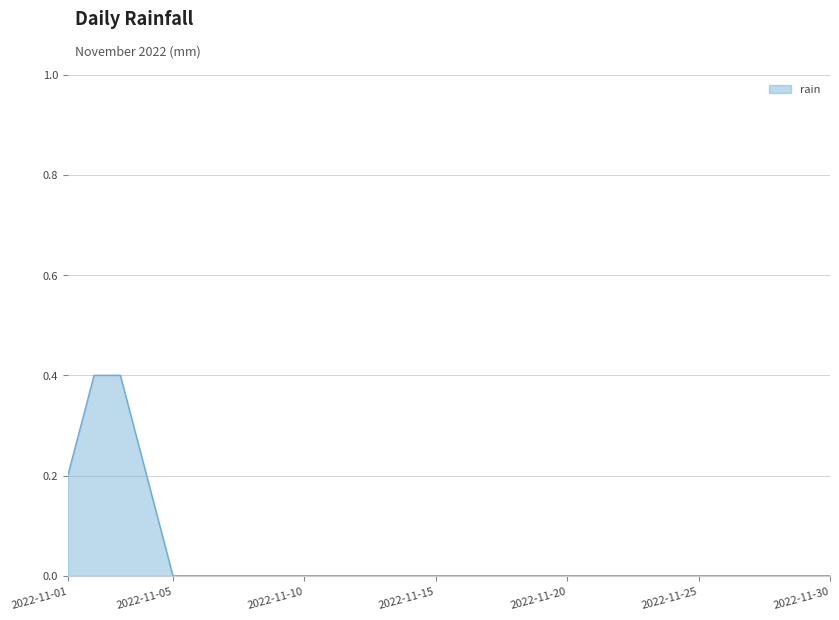

What is the maximum value shown in the chart?

0.4